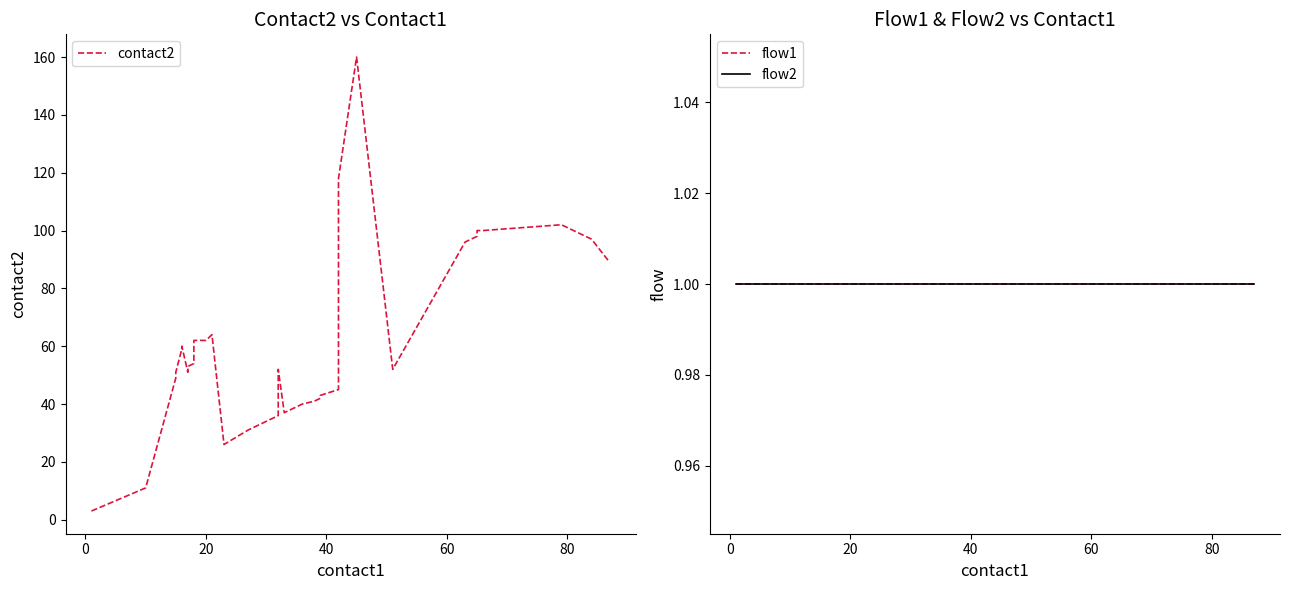

What is the lowest value of the flow1 series?

1